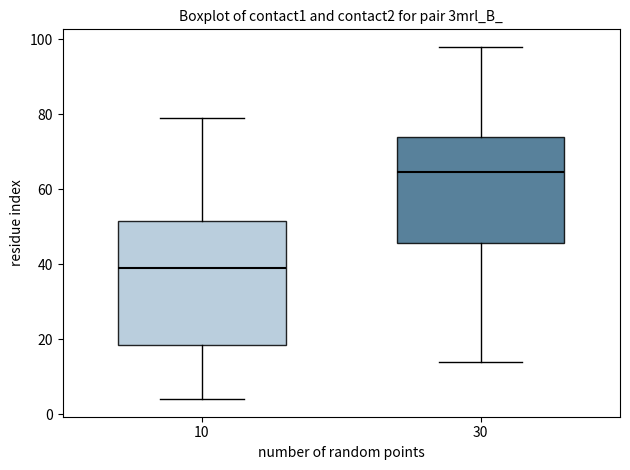

Where is the upper edge of the box at x = 10 on the y-axis? The values are not printed on the chart, so give them approximately, as read against the axis.

52